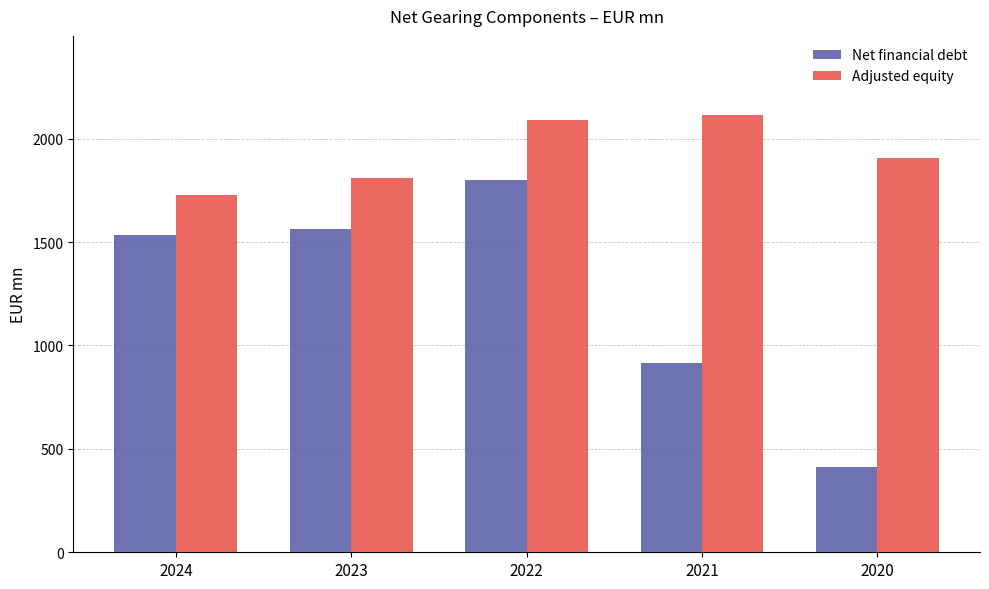

List the series in order of their peak value, lowest first.

Net financial debt, Adjusted equity